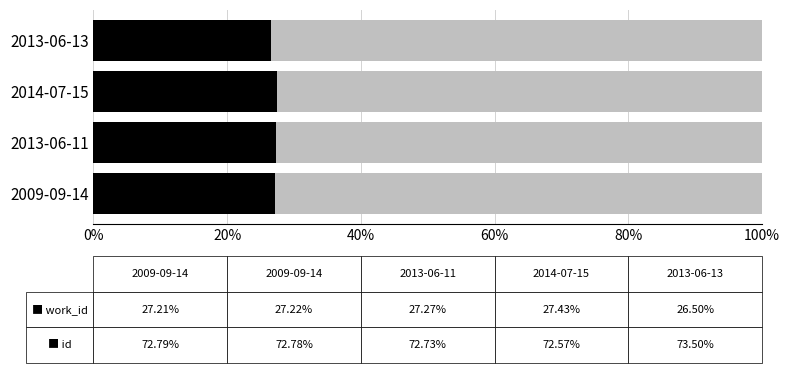

What is the total value across all series at 2013-06-13?

100.0